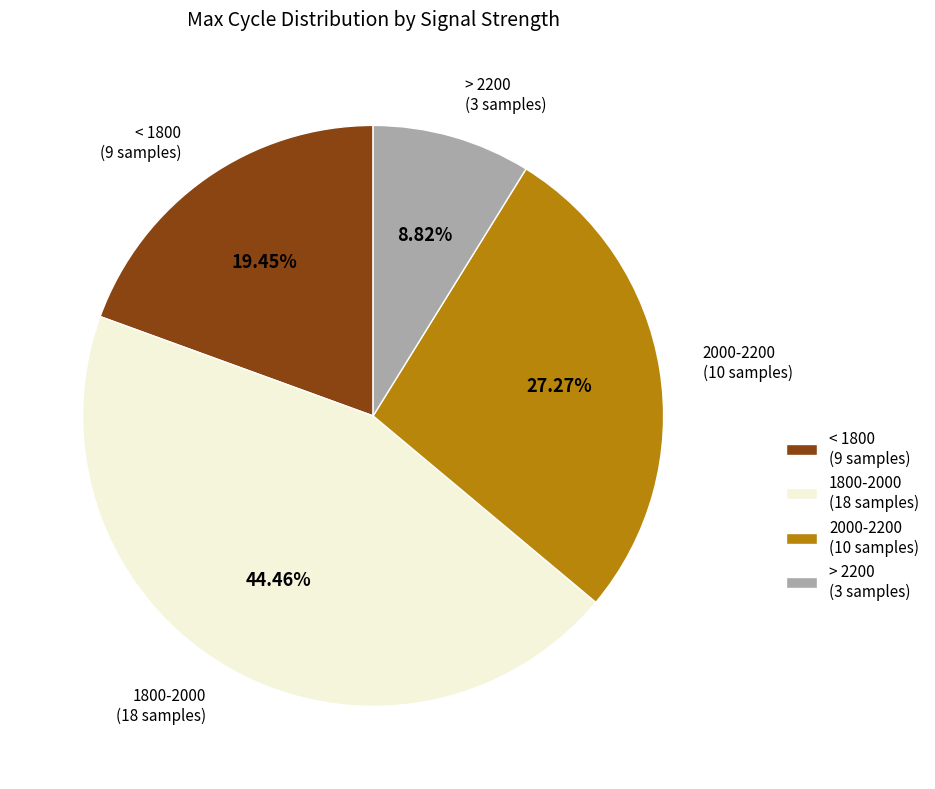

Rank the categories by value from highest to lowest.

1800-2000 (18 samples), 2000-2200 (10 samples), < 1800 (9 samples), > 2200 (3 samples)